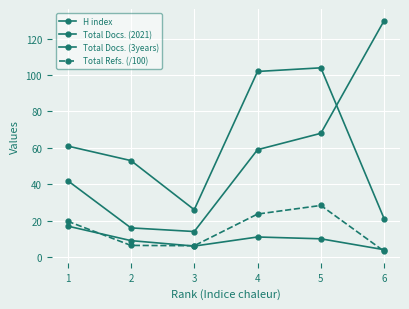

How many categories are shown in the chart?

6